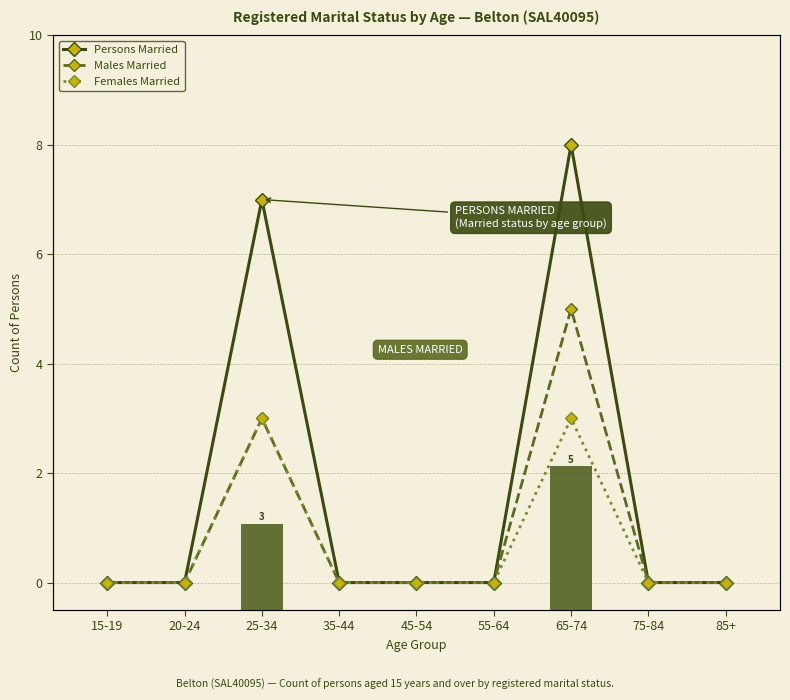

The Males Total series shows 0 at 55-64. True or false?

True